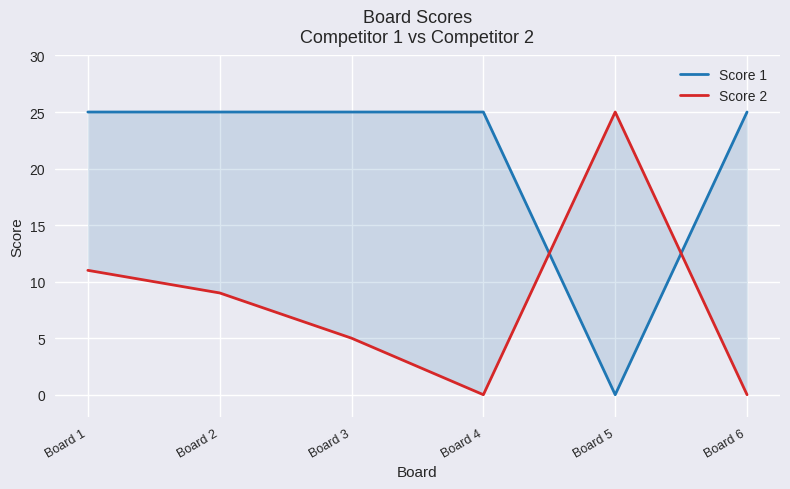

Which has a higher value, Board 1 or Board 3?

Board 1